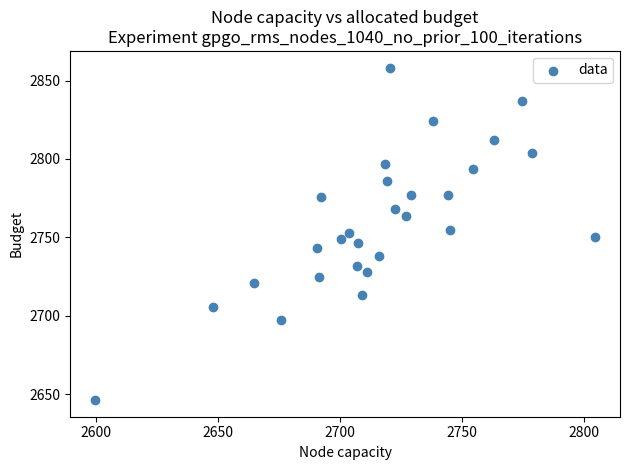

What is the range of X values (max minus min)?

205.0